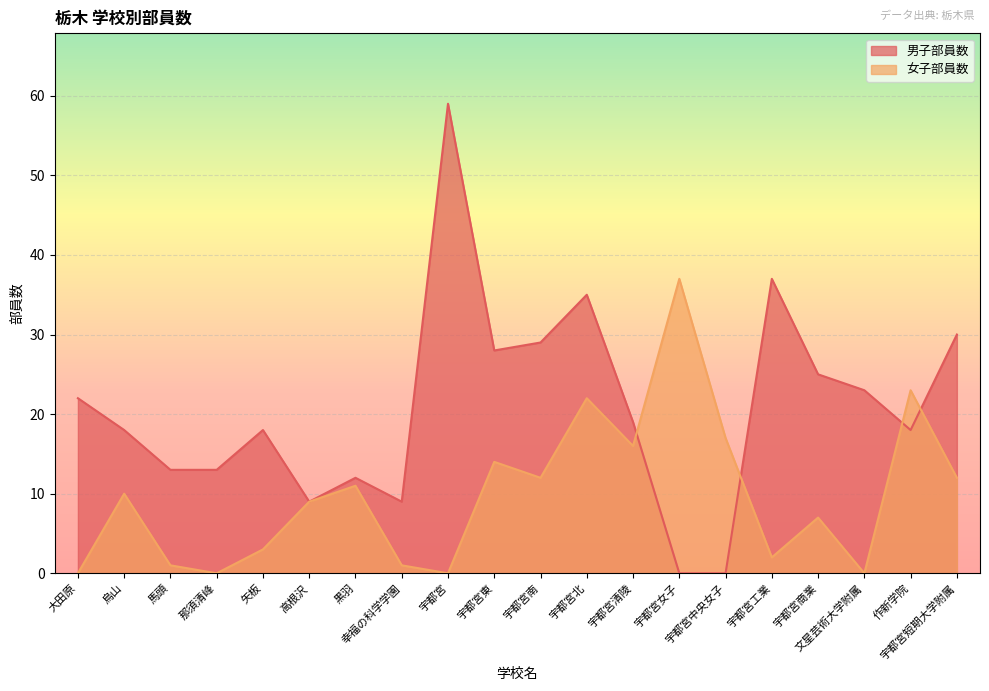

At which label does 女子部員数 reach its peak?

宇都宮女子